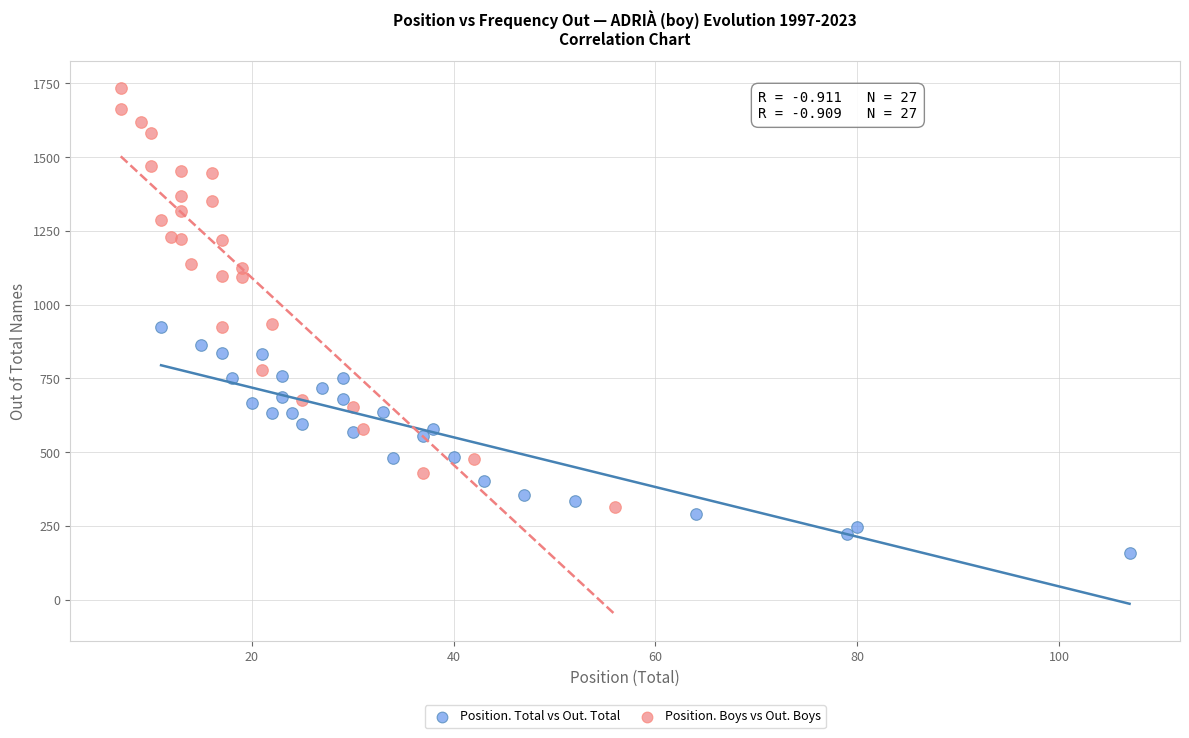

Which series reaches the maximum Y coordinate?

Position. Boys vs Out. Boys